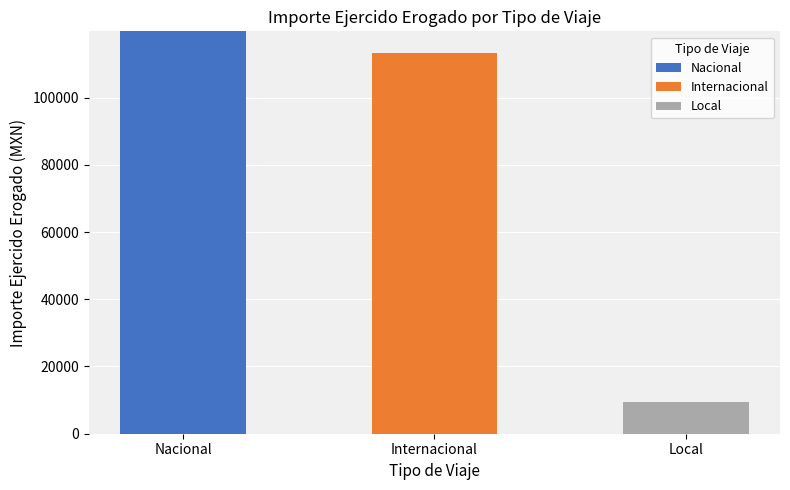

Reading right to left, what are the values for Nacional?

Local=0.0	Internacional=0.0	Nacional=119706.0